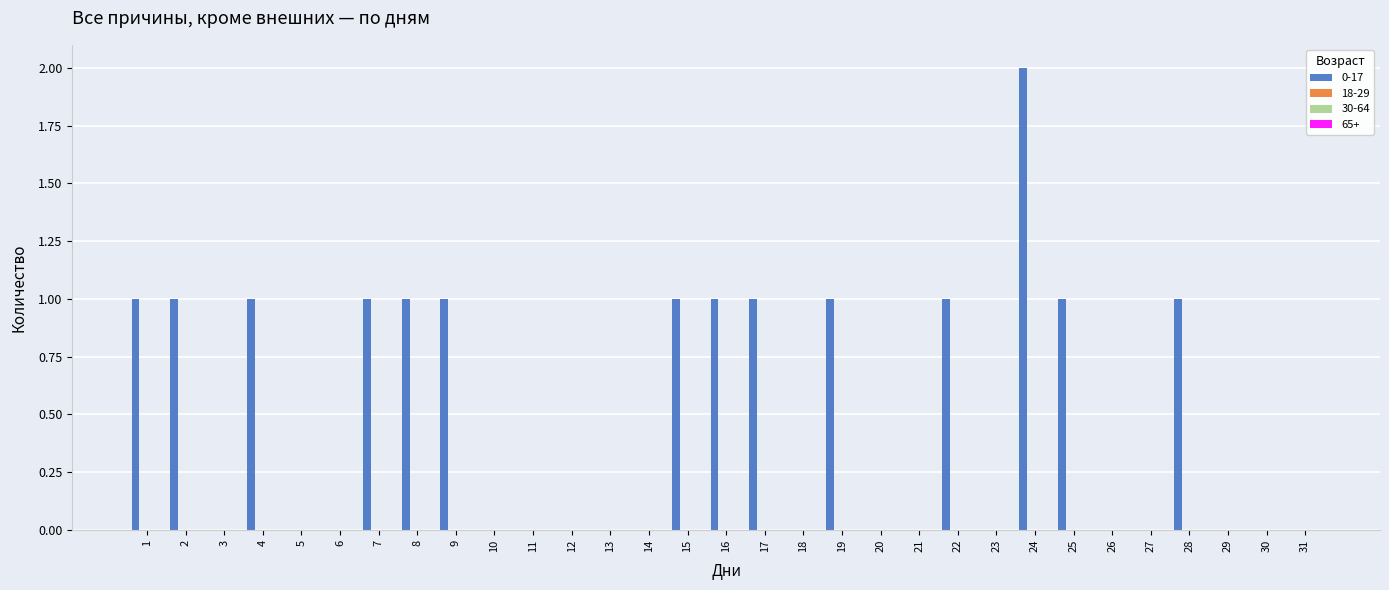

What is the sum of all values?

15